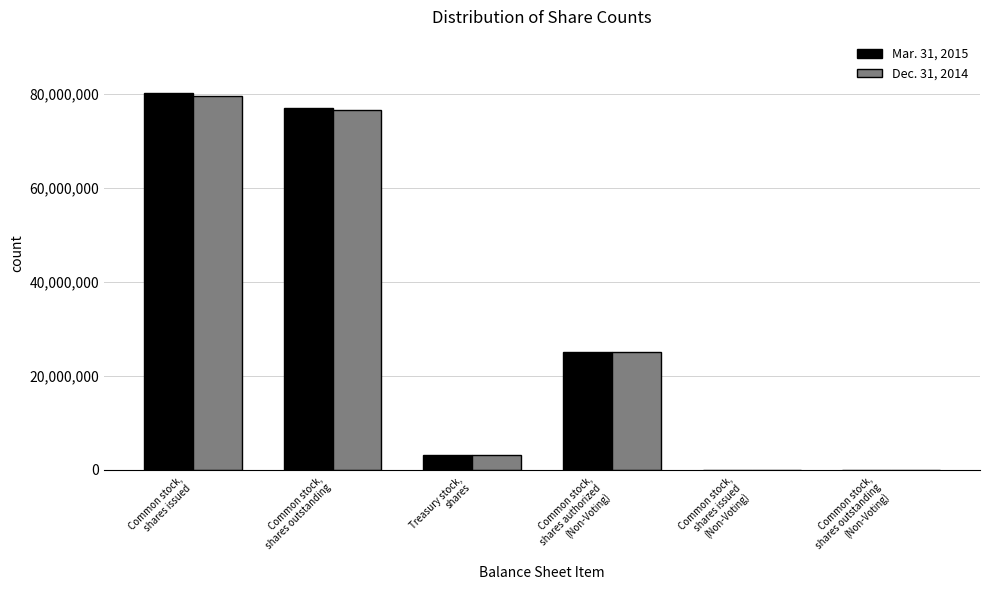

What is the sum of all Dec. 31, 2014 values?

184252522